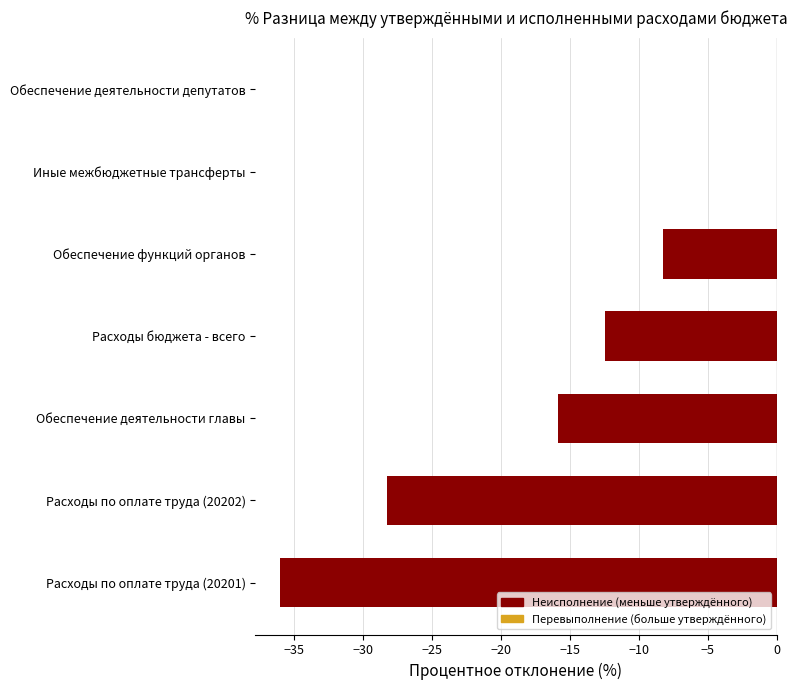

How many data points are above -12?

3